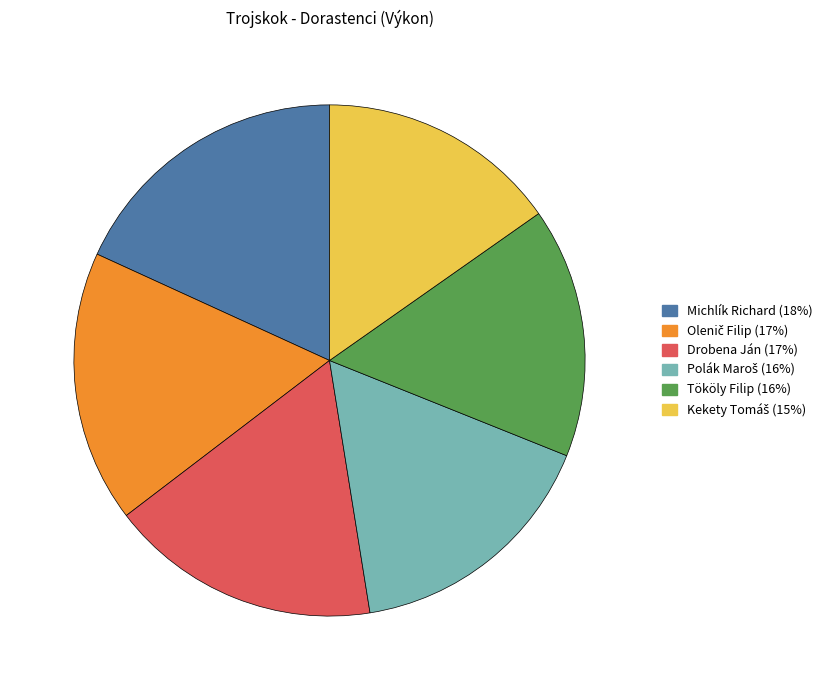

Is it true that Michlík Richard is 6% of the pie?

False